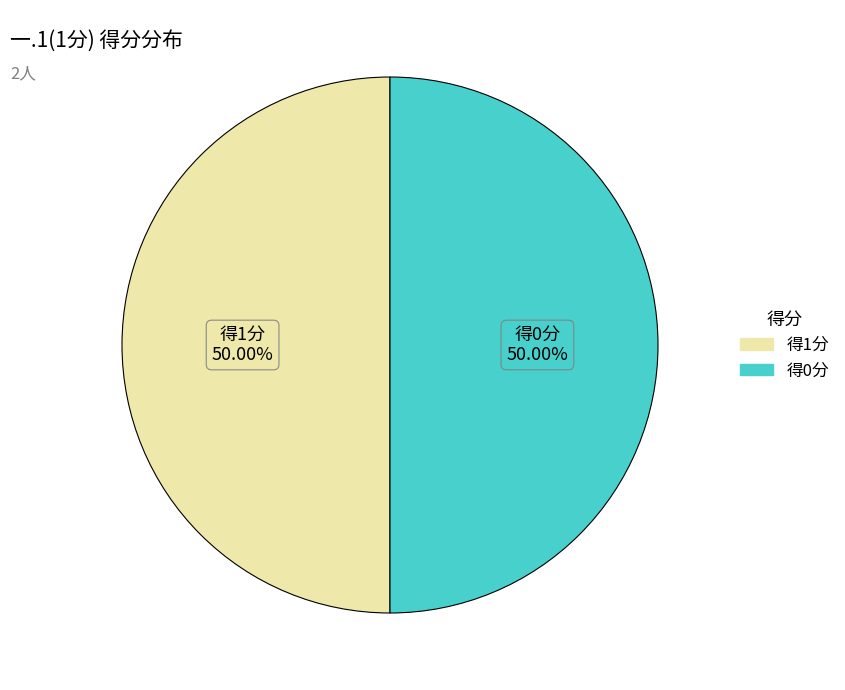

How many slices are in this pie chart?

2